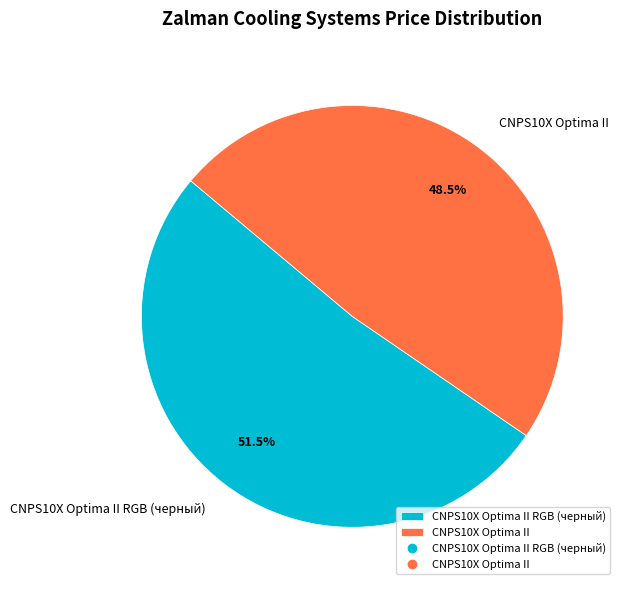

To the nearest percent, what is the combined percentage of CNPS10X Optima II and CNPS10X Optima II RGB (черный)?

100%